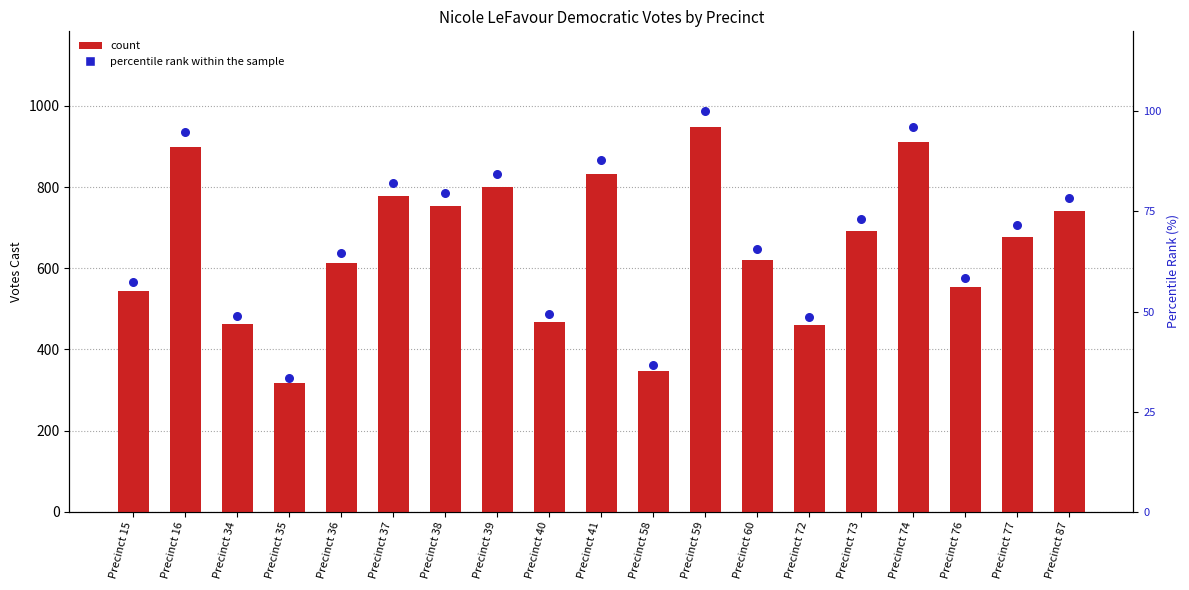

At which category is the sum across all series the highest?

Precinct 59